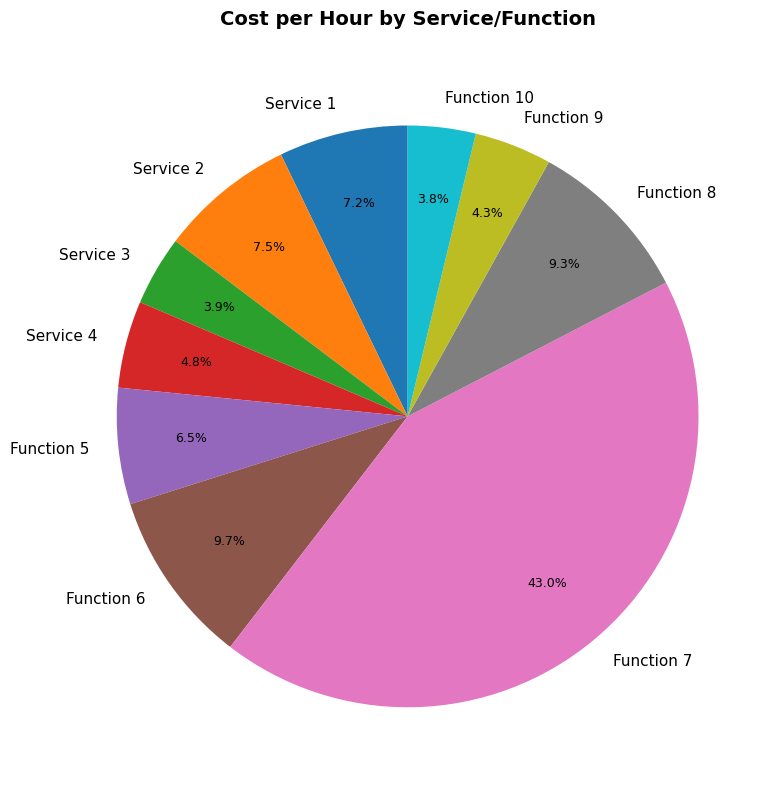

Between Function 10 and Function 7, which is larger?

Function 7